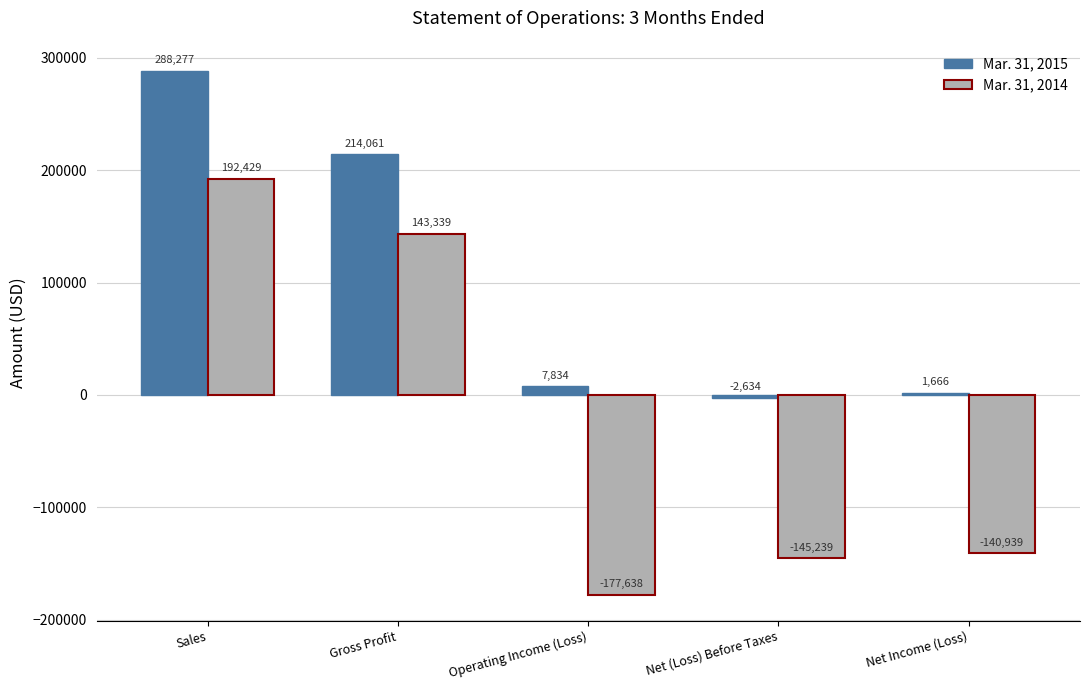

At Net (Loss) Before Taxes, list the series in order from largest to smallest.

Mar. 31, 2015, Mar. 31, 2014